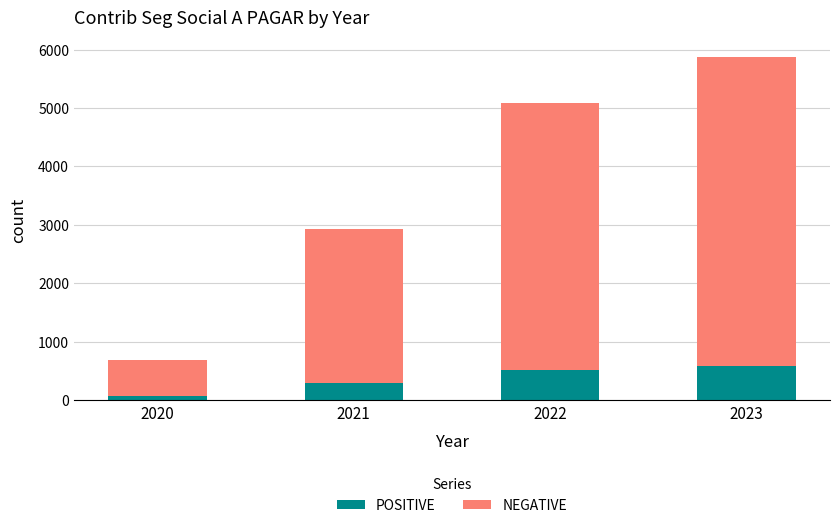

Which category has the lowest value in the POSITIVE series?

2020